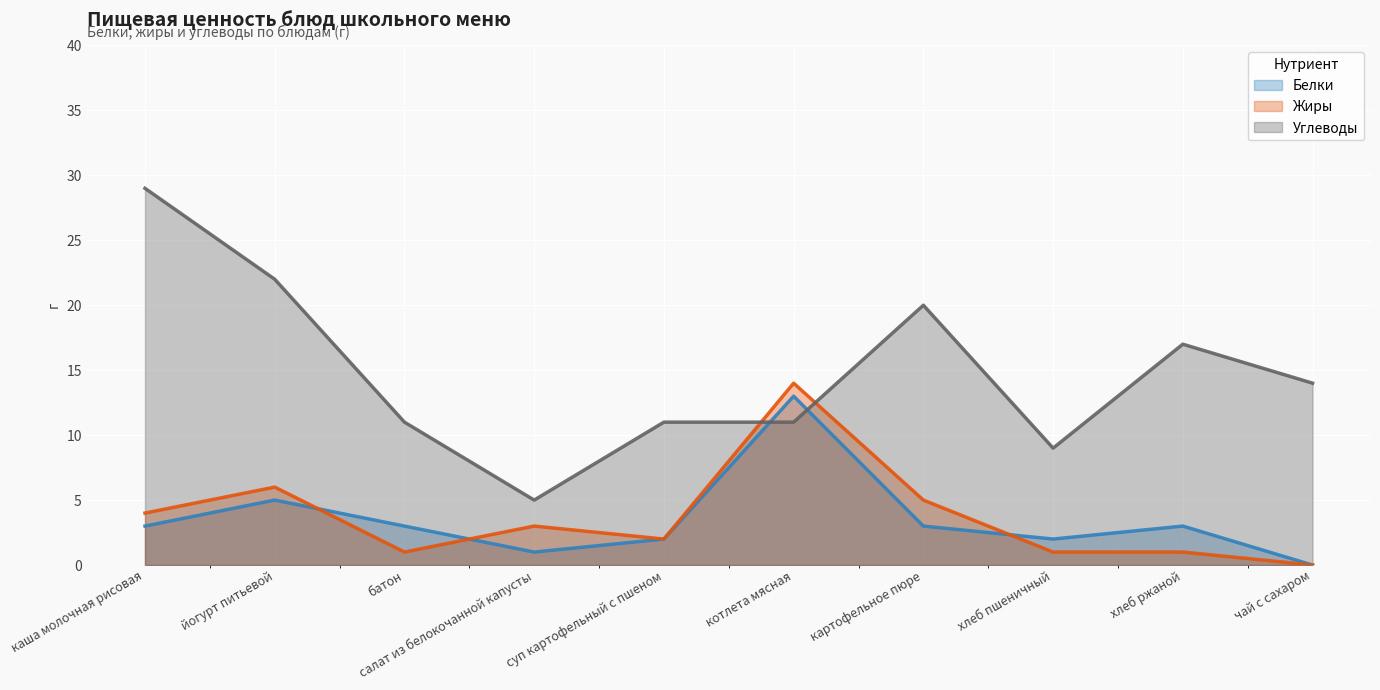

What is the difference between the Белки values at хлеб ржаной and хлеб пшеничный?

1